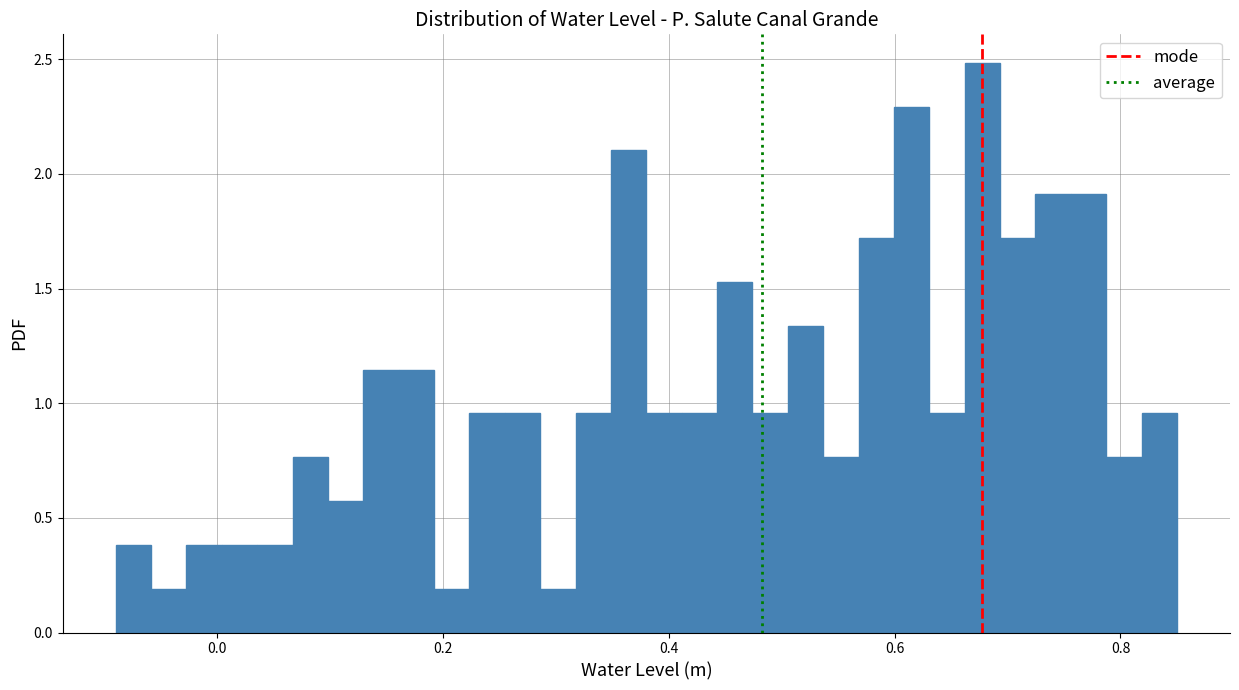

Around what value on the x-axis is the tallest bar? Give the approximate position of its centre, as read against the axis.

0.68